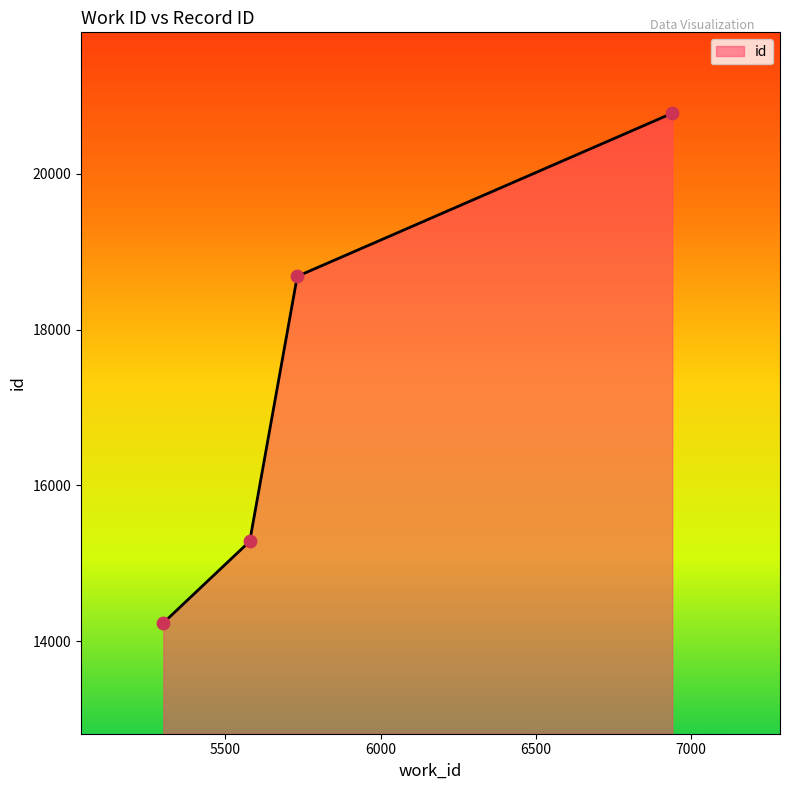

True or false: the data has more than 2 interior local peaks.

False